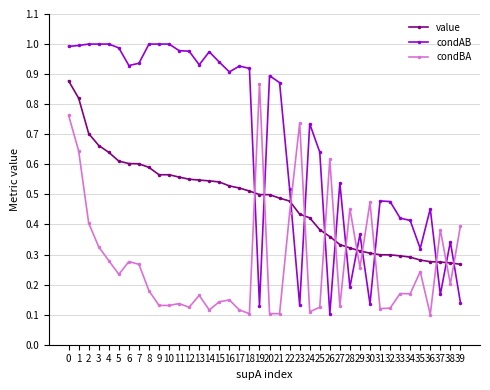

Is it true that condBA equals 0.2 at 13?

True